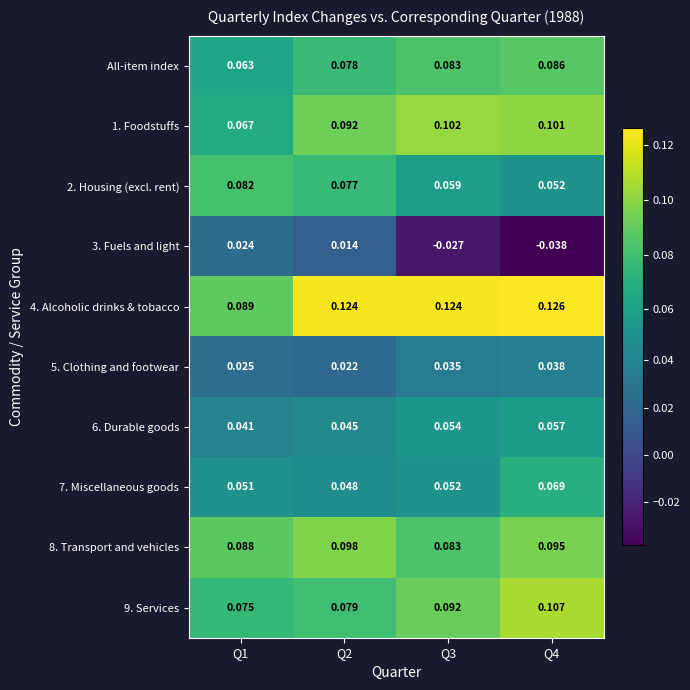

Which series has the widest spread of values?

3. Fuels and light